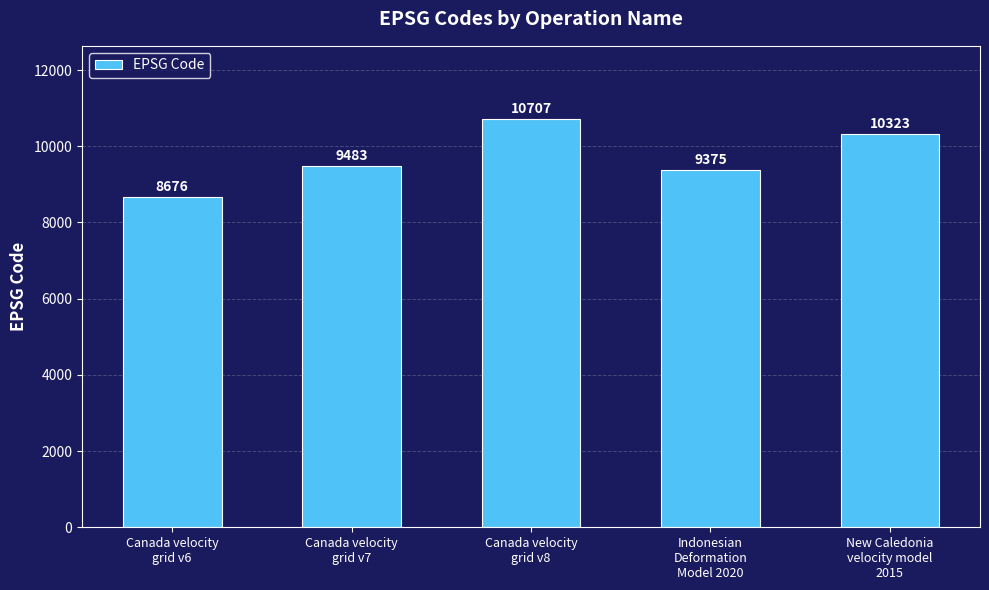

Between Indonesian
Deformation
Model 2020 and New Caledonia
velocity model
2015, which is larger?

New Caledonia
velocity model
2015